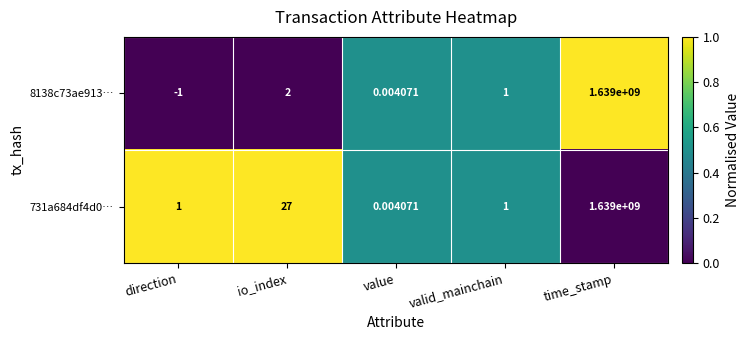

Where is 8138c73ae913… nearest to the value 819499999?

io_index